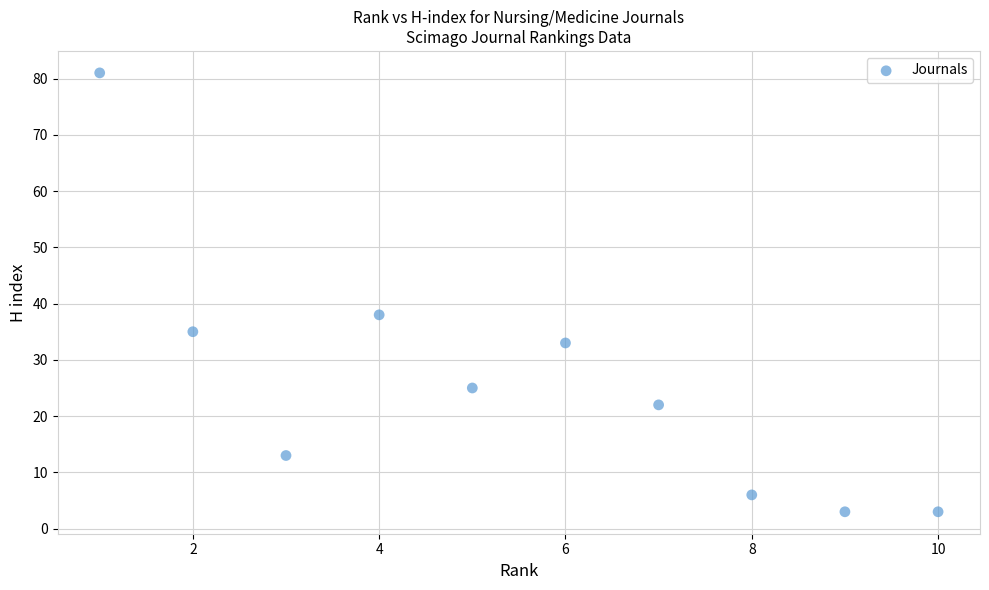

What Y value in the scatter plot is closest to 42?

38